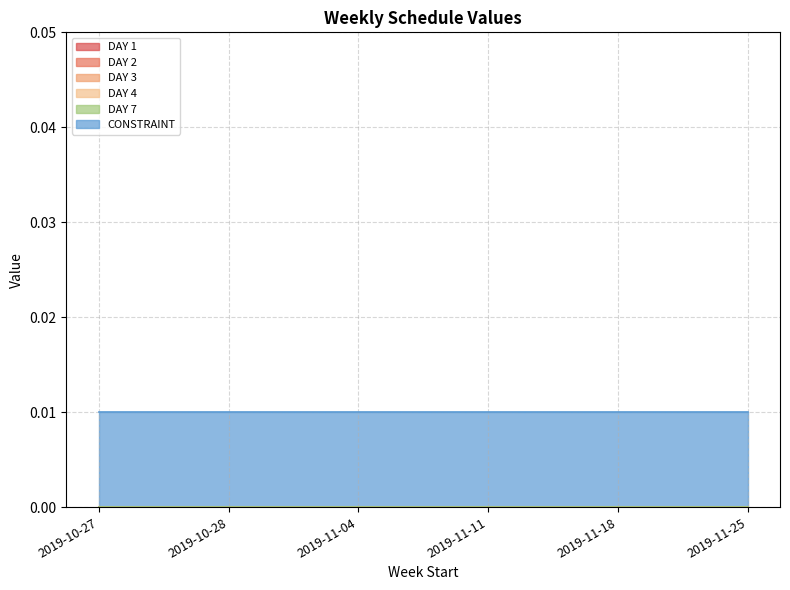

At which category is the sum across all series the highest?

2019-10-27